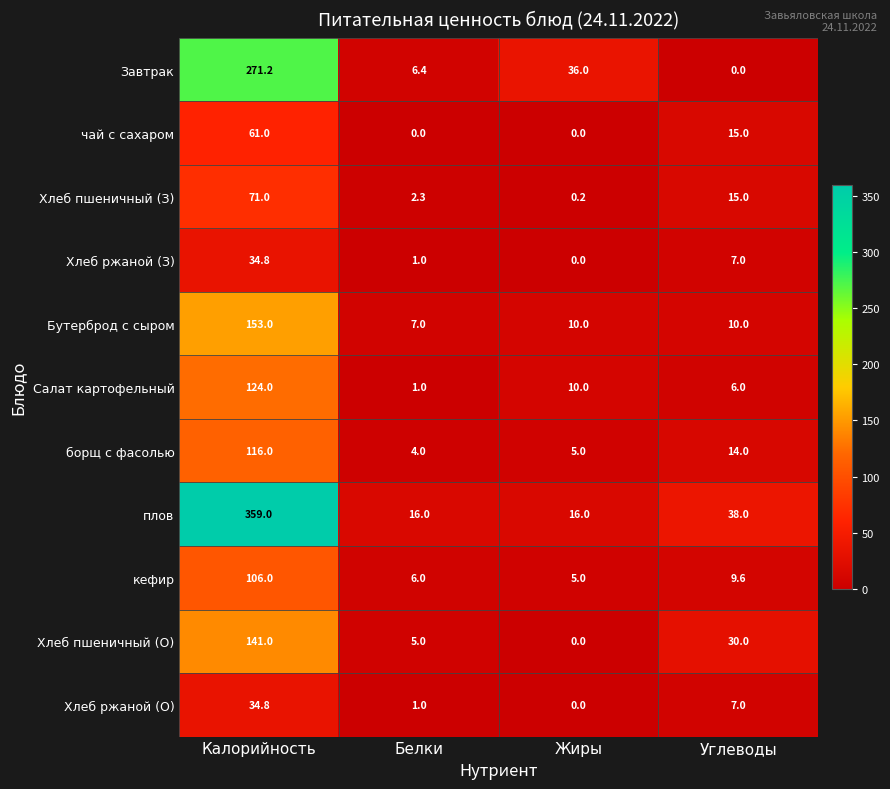

At which label does Хлеб пшеничный (О) reach its minimum?

Жиры